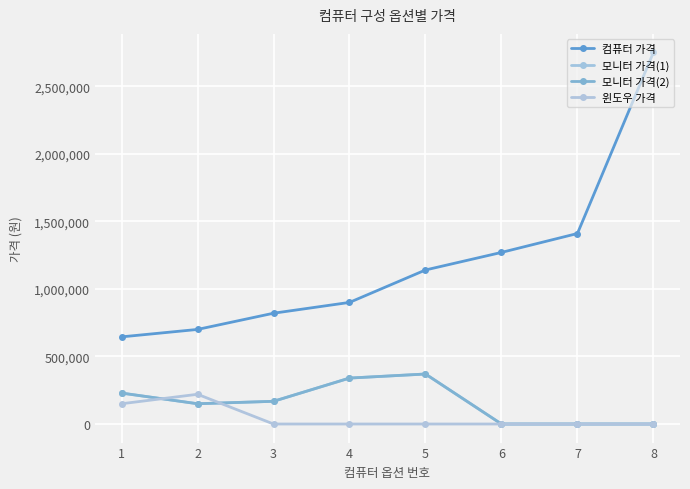

What is the approximate value of 모니터 가격(2) at 3, to the nearest 100?

168000